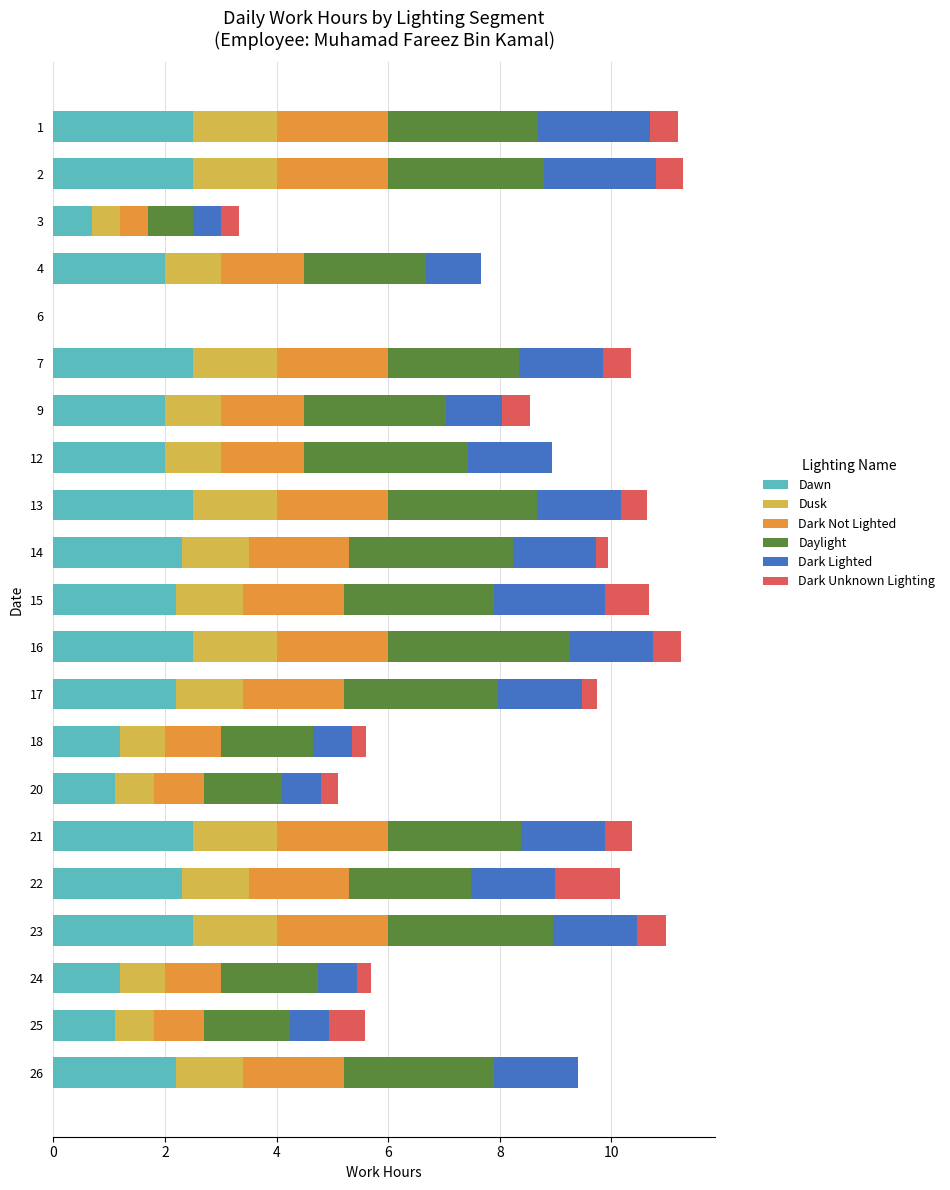

The value of Dawn at 6 is 1.5. True or false?

False